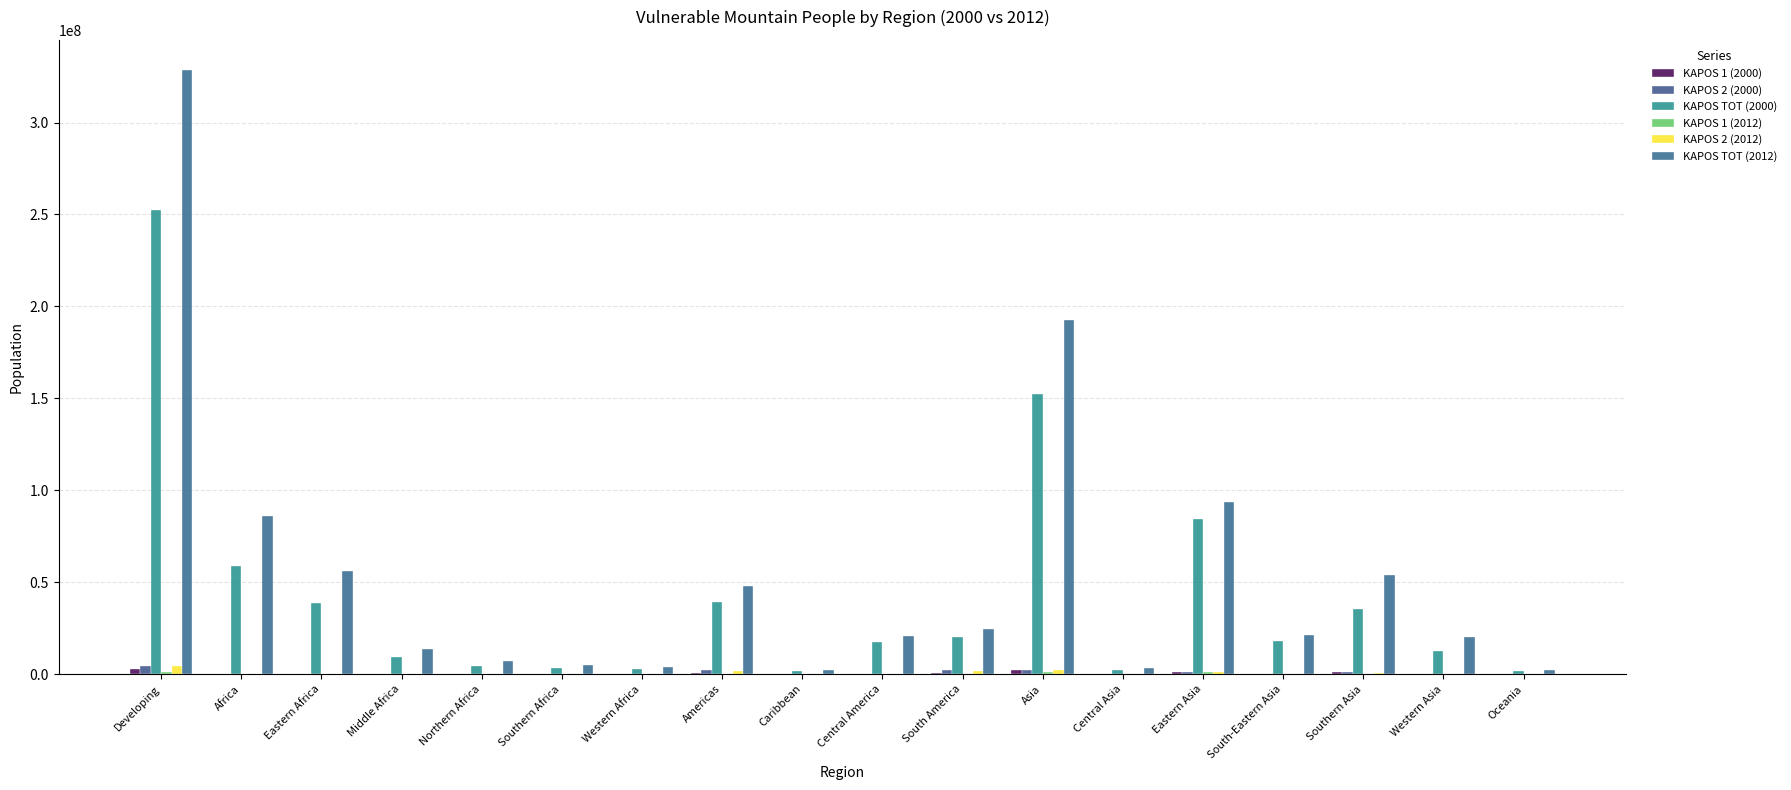

Reading right to left, what are all the values shown in this chart?

KAPOS 1 (2000): 0.0	0.0	1079342.0	504.0	1103640.7	3529.0	2187015.7	567264.4	1254.0	0.0	568518.4	0.0	0.0	0.0	166.0	761.0	927.0	2756461.1
KAPOS 2 (2000): 3047.0	4.0	955976.7	11837.0	949902.7	106147.5	2023868.0	2236380.7	59784.0	0.0	2296164.7	0.0	0.0	0.0	1940.0	137342.0	139282.0	4462361.7
KAPOS TOT (2000): 1977270.7	12654621.0	35180781.2	18256731.9	84448857.3	2023192.1	152564183.4	19954187.3	17451339.3	1706302.1	39111828.7	2747359.2	3351402.0	4351136.4	9607914.7	38796292.1	58854104.5	252507387.4
KAPOS 1 (2012): 0.0	0.0	171401.0	312.0	919618.7	10553.0	1101884.7	302929.1	40.0	0.0	302969.1	0.0	0.0	0.0	120.0	521.0	641.0	1405494.8
KAPOS 2 (2012): 1522.0	0.0	497407.5	134677.0	1440089.8	22507.5	2094681.7	1976797.0	20976.0	0.0	1997773.0	0.0	0.0	0.0	4230.0	166108.0	170338.0	4264314.7
KAPOS TOT (2012): 2172933.5	20363862.1	54150432.4	21532495.8	93594529.0	3136460.6	192777779.9	24723435.7	20998280.3	2082784.4	47804500.4	4072069.1	5068531.4	6966379.9	13492430.5	56161078.7	85760489.6	328515703.4